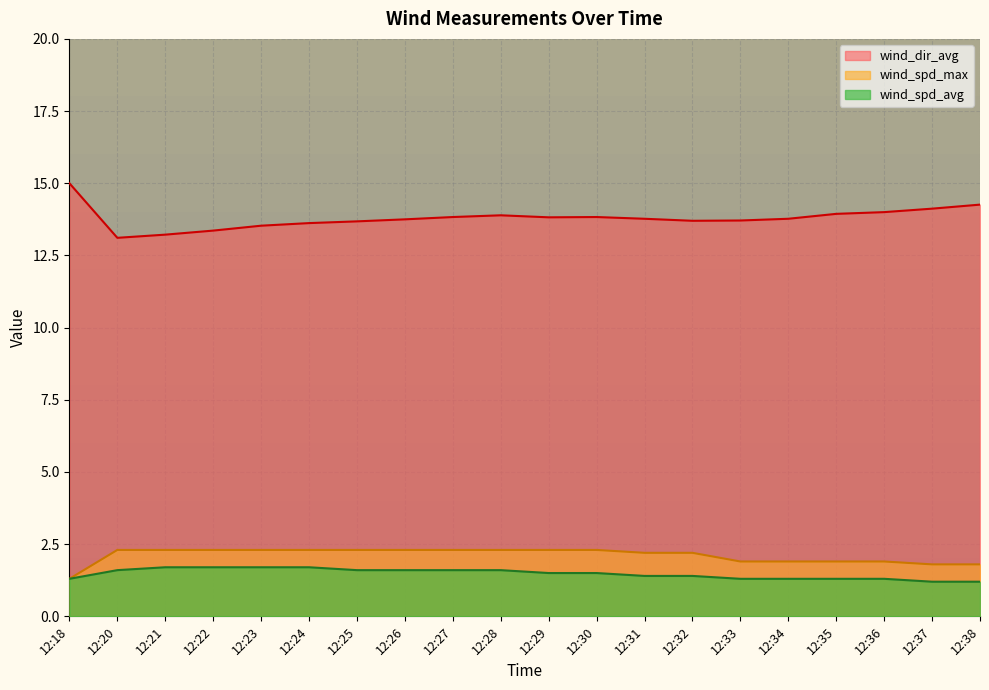

Between 12:36 and 12:26, which is larger?

12:36